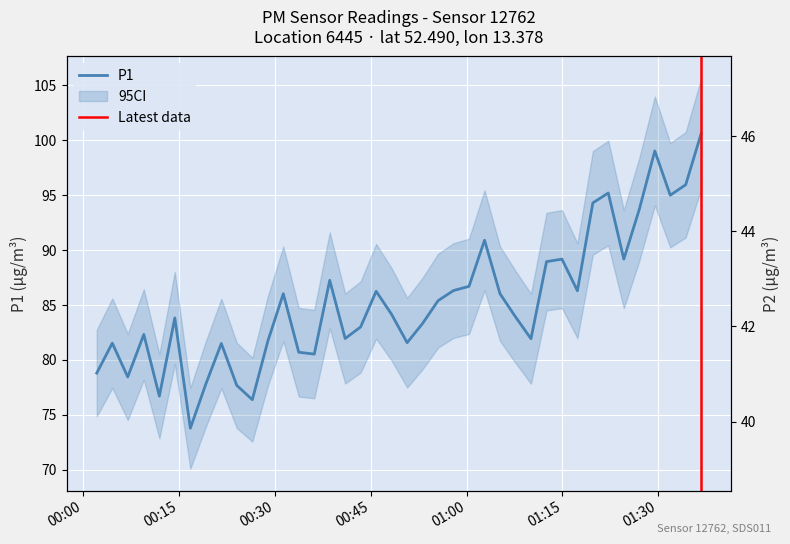

Rank the series by their average value, from lowest to highest.

P2, P1